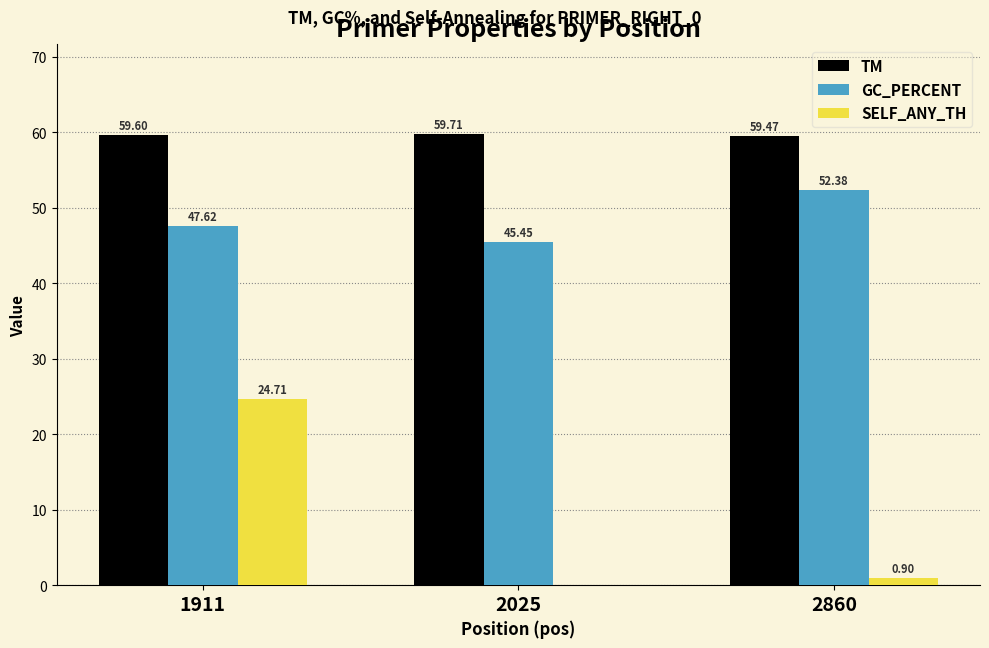

How many series are shown in this chart?

3